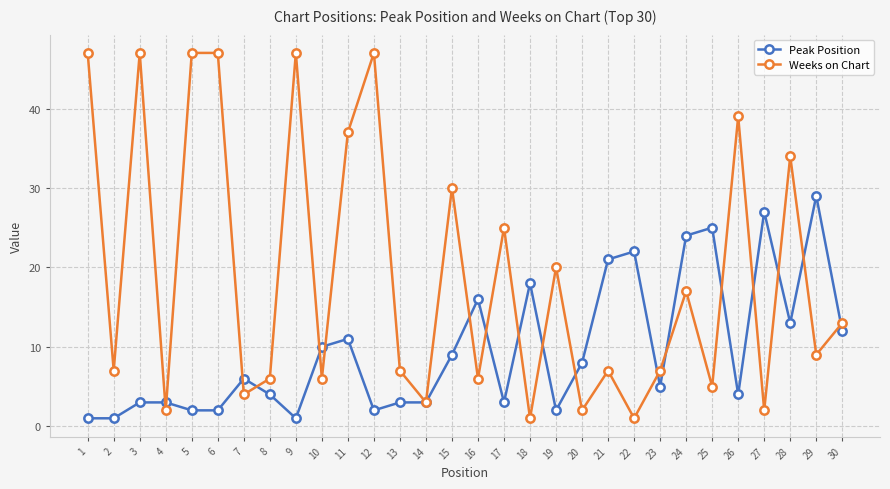

Reading left to right, transcribe all the data shown in this chart.

Peak Position: 1=1	2=1	3=3	4=3	5=2	6=2	7=6	8=4	9=1	10=10	11=11	12=2	13=3	14=3	15=9	16=16	17=3	18=18	19=2	20=8	21=21	22=22	23=5	24=24	25=25	26=4	27=27	28=13	29=29	30=12
Weeks on Chart: 1=47	2=7	3=47	4=2	5=47	6=47	7=4	8=6	9=47	10=6	11=37	12=47	13=7	14=3	15=30	16=6	17=25	18=1	19=20	20=2	21=7	22=1	23=7	24=17	25=5	26=39	27=2	28=34	29=9	30=13